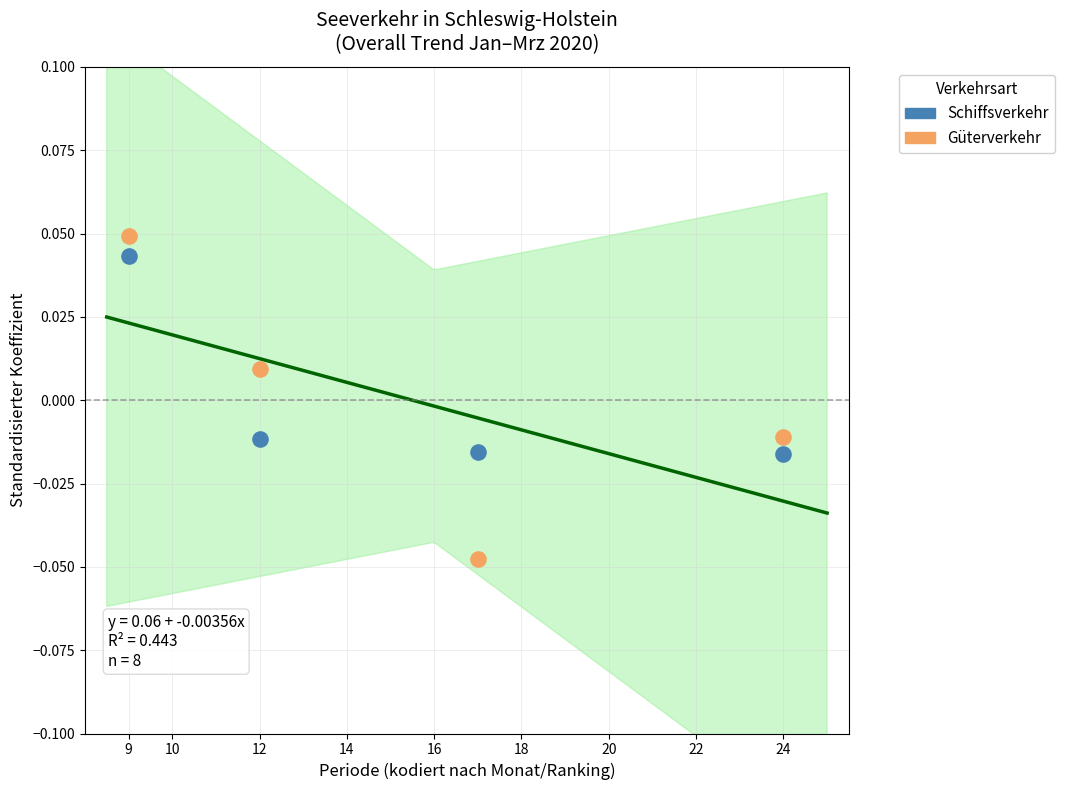

Across all data points, what is the range of X values (max minus min)?

15.0